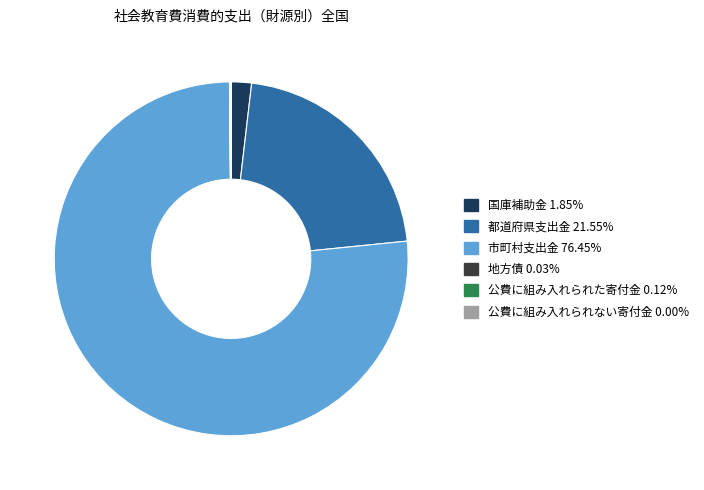

True or false: 都道府県支出金 accounts for 22% of the total.

True